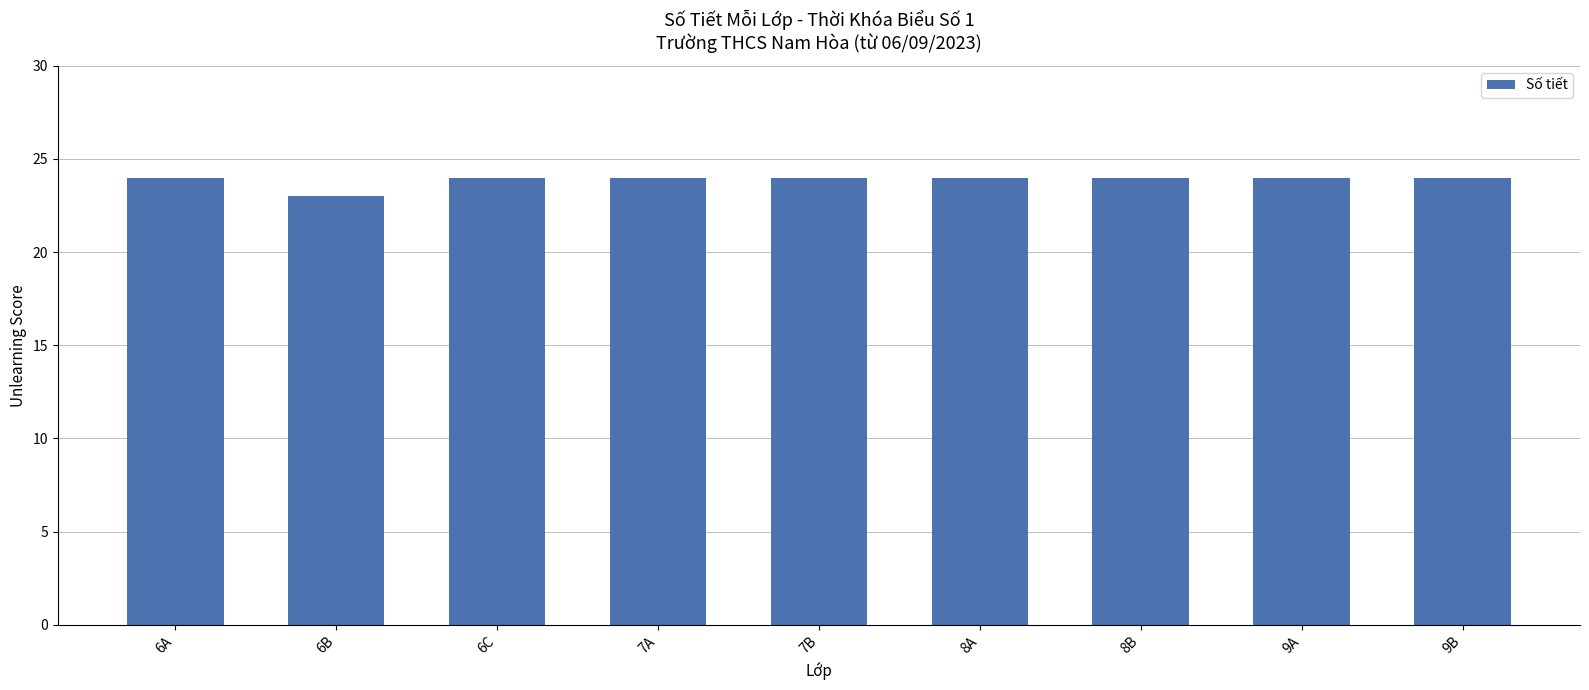

Reading left to right, extract all data points from this chart.

6A=24	6B=23	6C=24	7A=24	7B=24	8A=24	8B=24	9A=24	9B=24